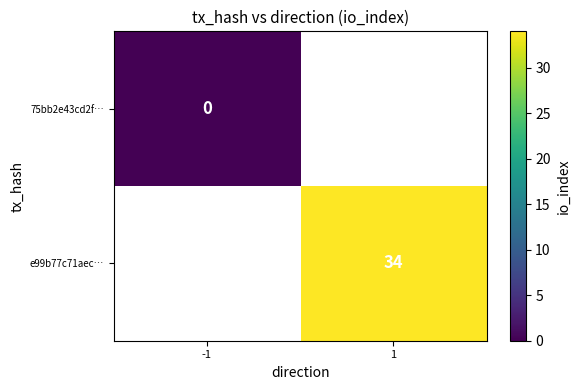

The e99b77c71aec… series shows 34 at 1. True or false?

True